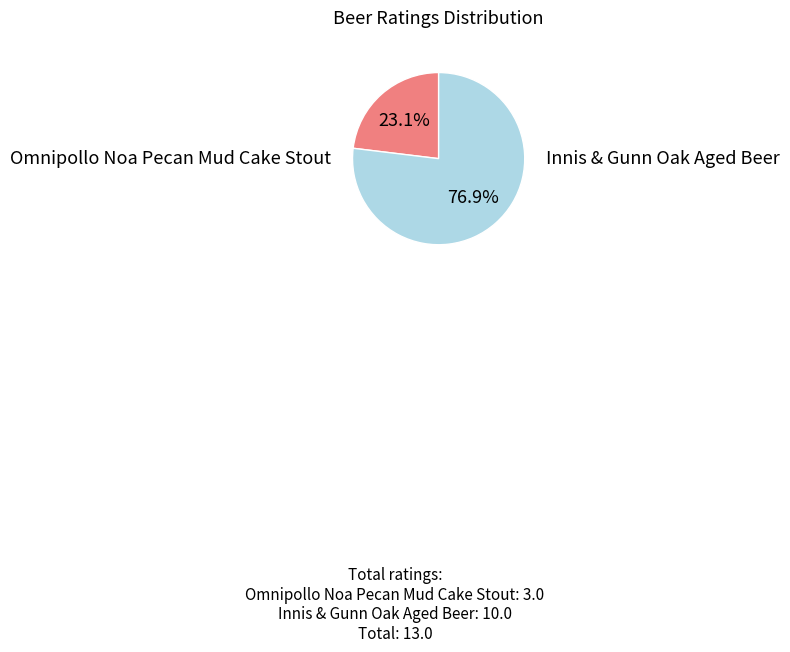

What is the smallest slice in the pie chart?

Omnipollo Noa Pecan Mud Cake Stout